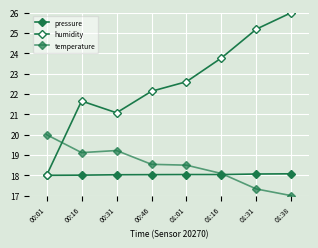

Which series ends up on top after the final intersection of pressure and humidity?

humidity